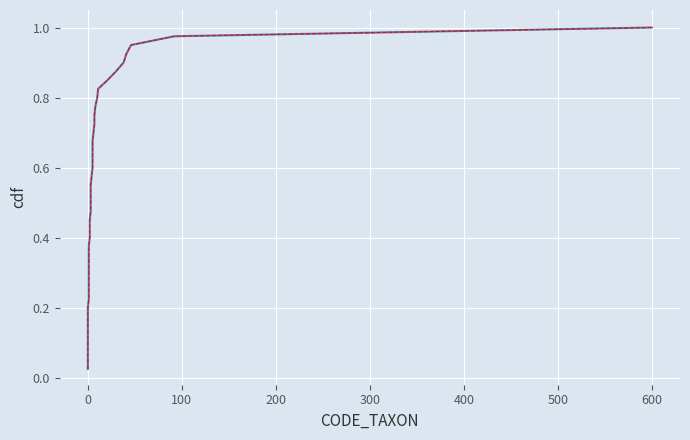

Which series has the largest total across all categories?

RESULTAT CDF